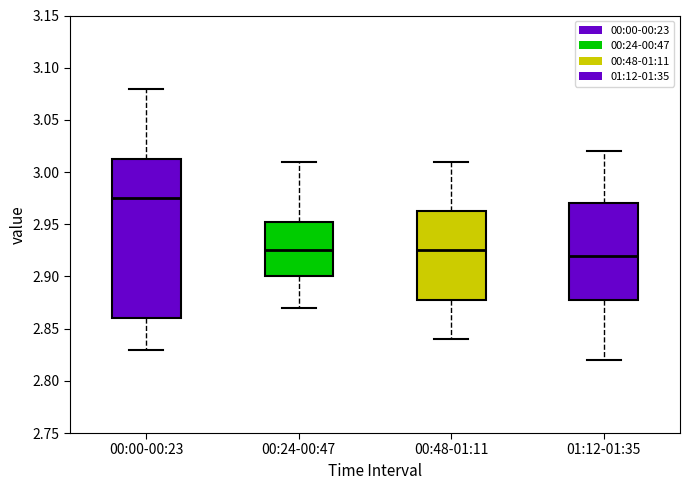

Which box is the tallest, from its lower edge to its upper edge?

00:00-00:23